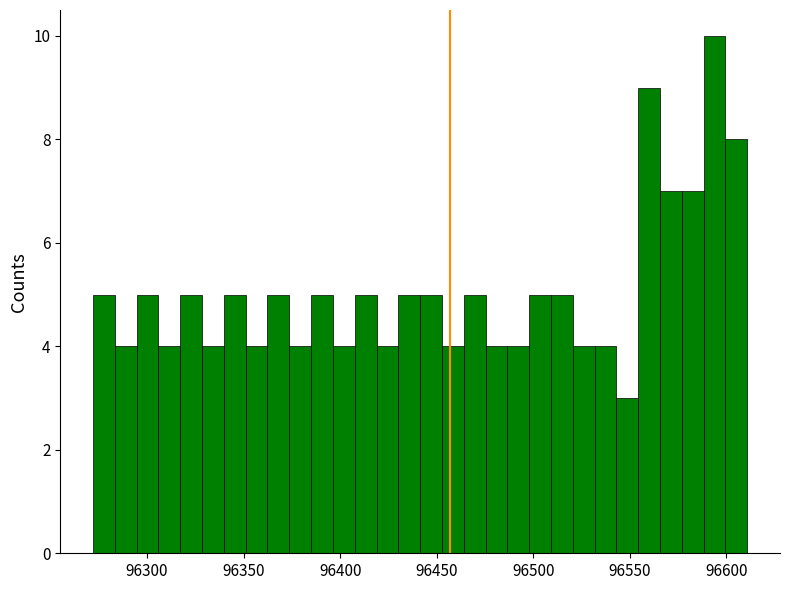

Around what value on the x-axis is the tallest bar? Give the approximate position of its centre, as read against the axis.

96595